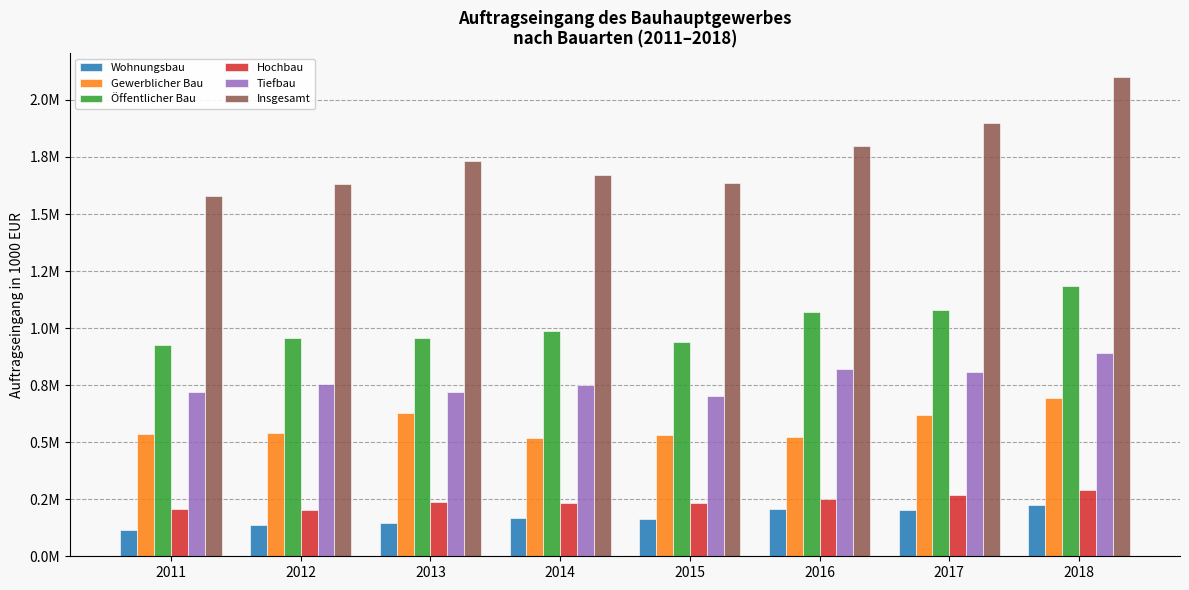

Are the bars grouped side by side (vs. stacked)?

Yes